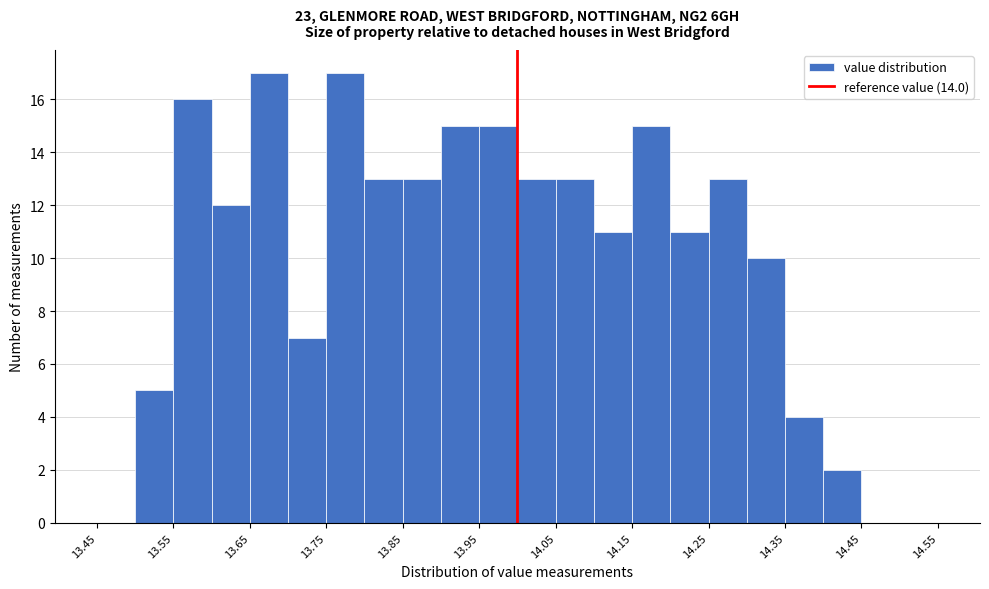

Reading left to right, transcribe this chart: for each bar, give the range it covers on the x-axis and its height. The values are not printed on the chart, so give them approximately, as read against the axis.

13.45 to 13.50: 0
13.50 to 13.55: 5
13.55 to 13.60: 16
13.60 to 13.65: 12
13.65 to 13.70: 17
13.70 to 13.75: 7
13.75 to 13.80: 17
13.80 to 13.85: 13
13.85 to 13.90: 13
13.90 to 13.95: 15
13.95 to 14.00: 15
14.00 to 14.05: 13
14.05 to 14.10: 13
14.10 to 14.15: 11
14.15 to 14.20: 15
14.20 to 14.25: 11
14.25 to 14.30: 13
14.30 to 14.35: 10
14.35 to 14.40: 4
14.40 to 14.45: 2
14.45 to 14.50: 0
14.50 to 14.55: 0